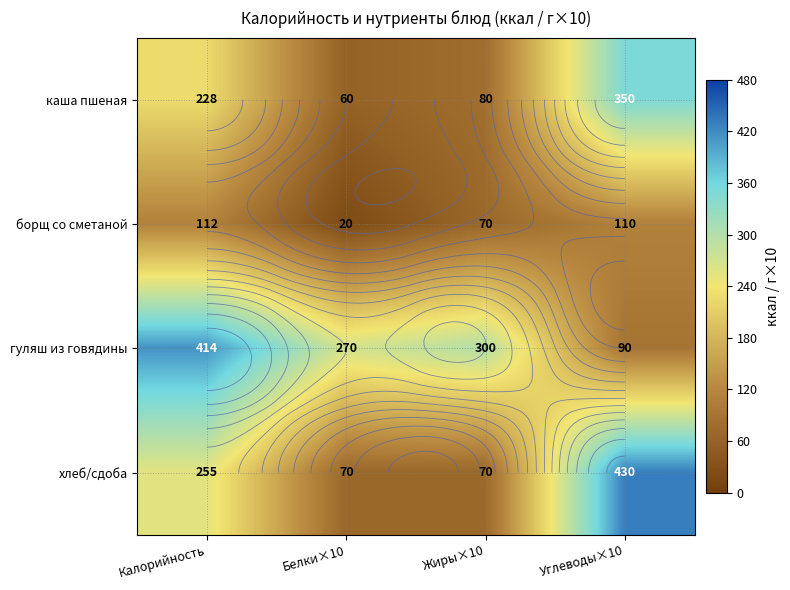

Which series has the widest spread of values?

хлеб/сдоба